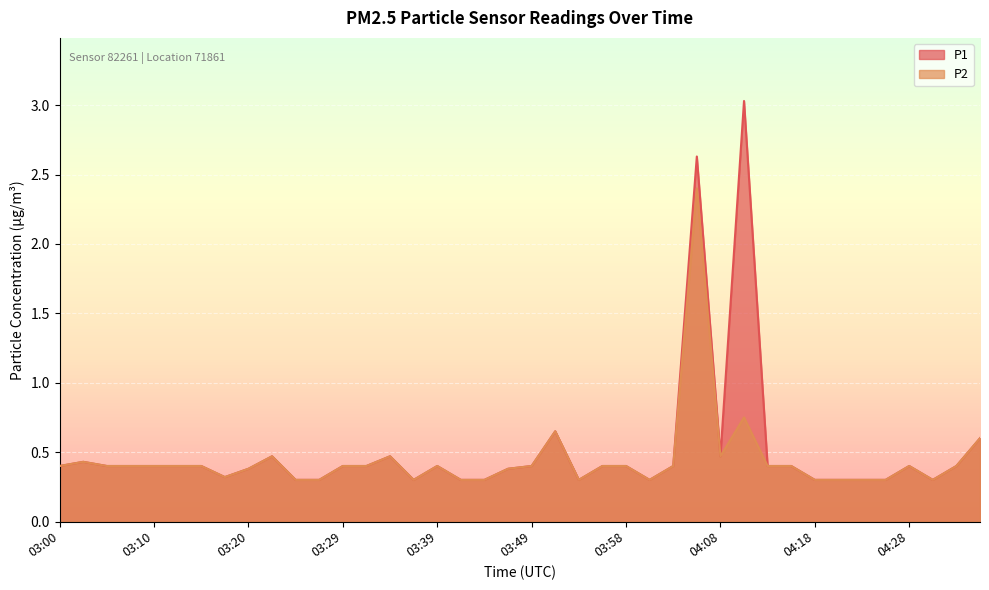

Which category has the highest value across all series?

04:11